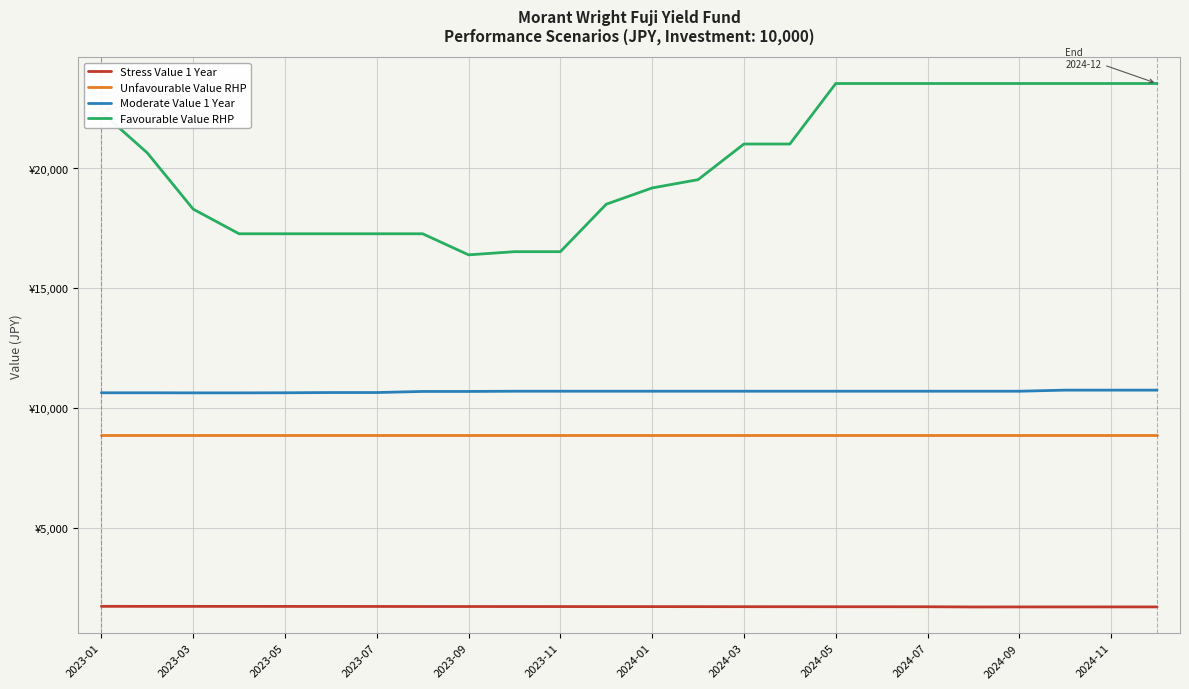

True or false: Moderate Value 1 Year has more than 0 interior local peaks.

False